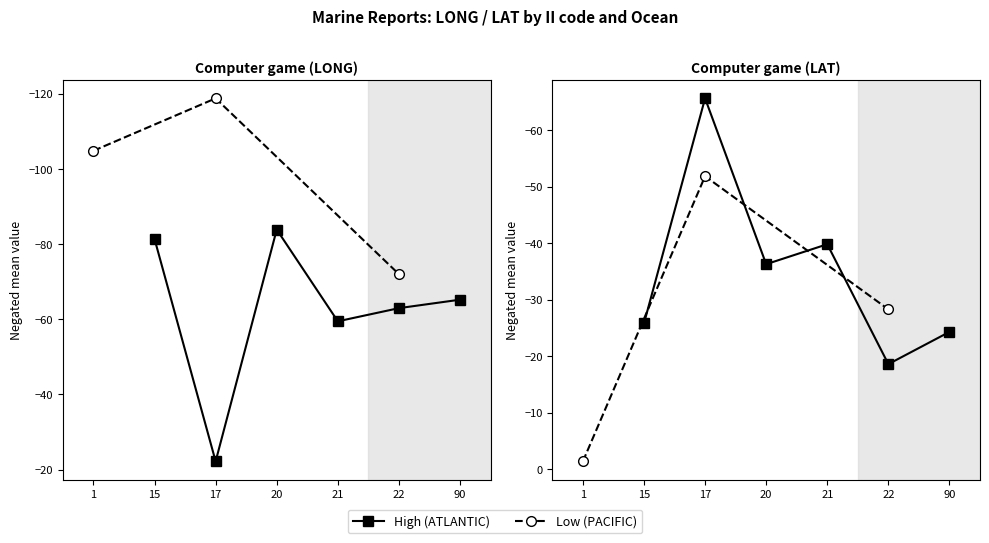

Is it true that Low (PACIFIC) equals 104.8 at 01?

True